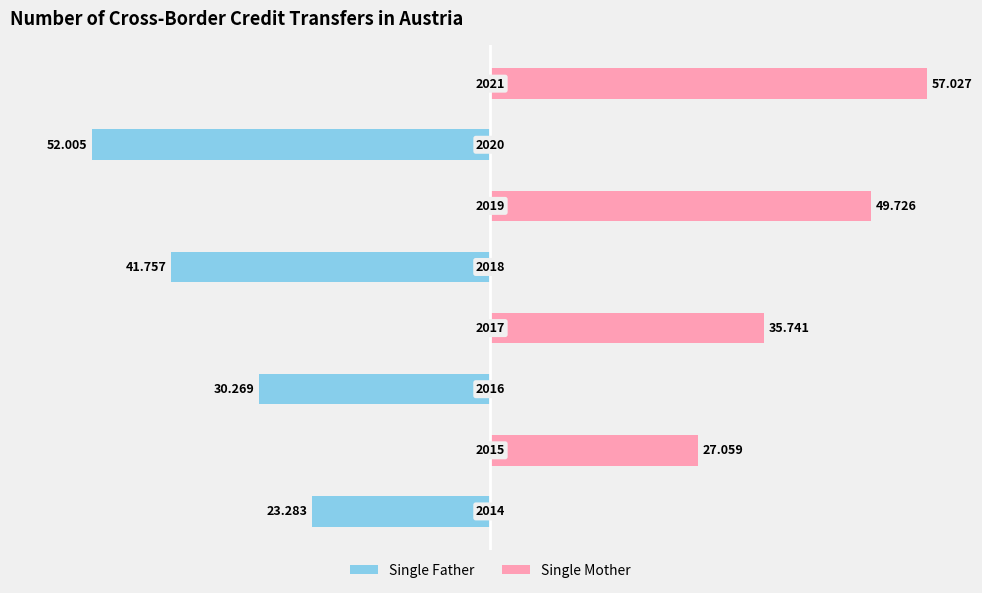

Is the value of Single Mother at 7 greater than the value of Single Father at 1?

Yes